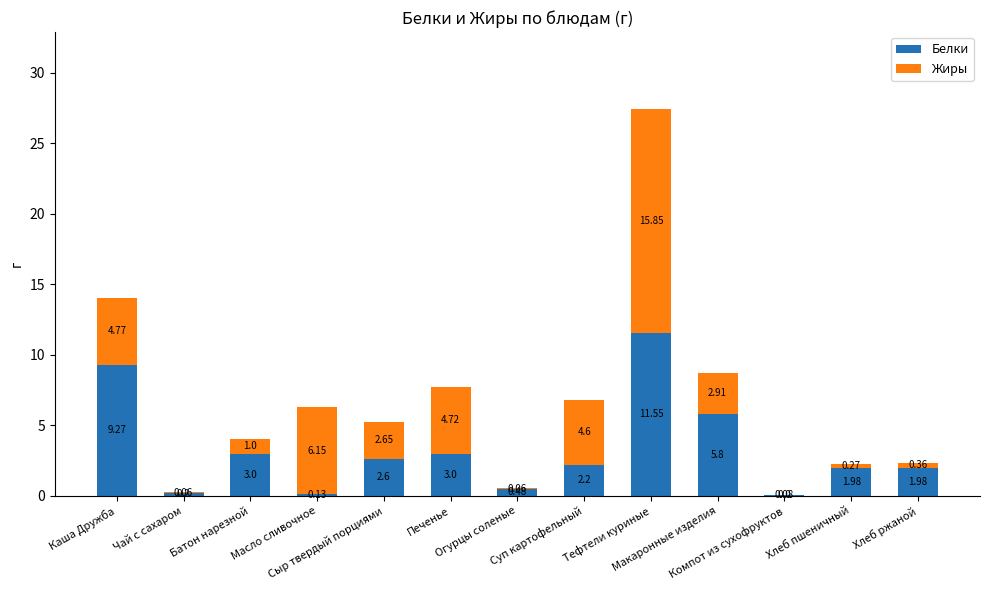

True or false: Белки has a value of 0.9 at Хлеб пшеничный.

False